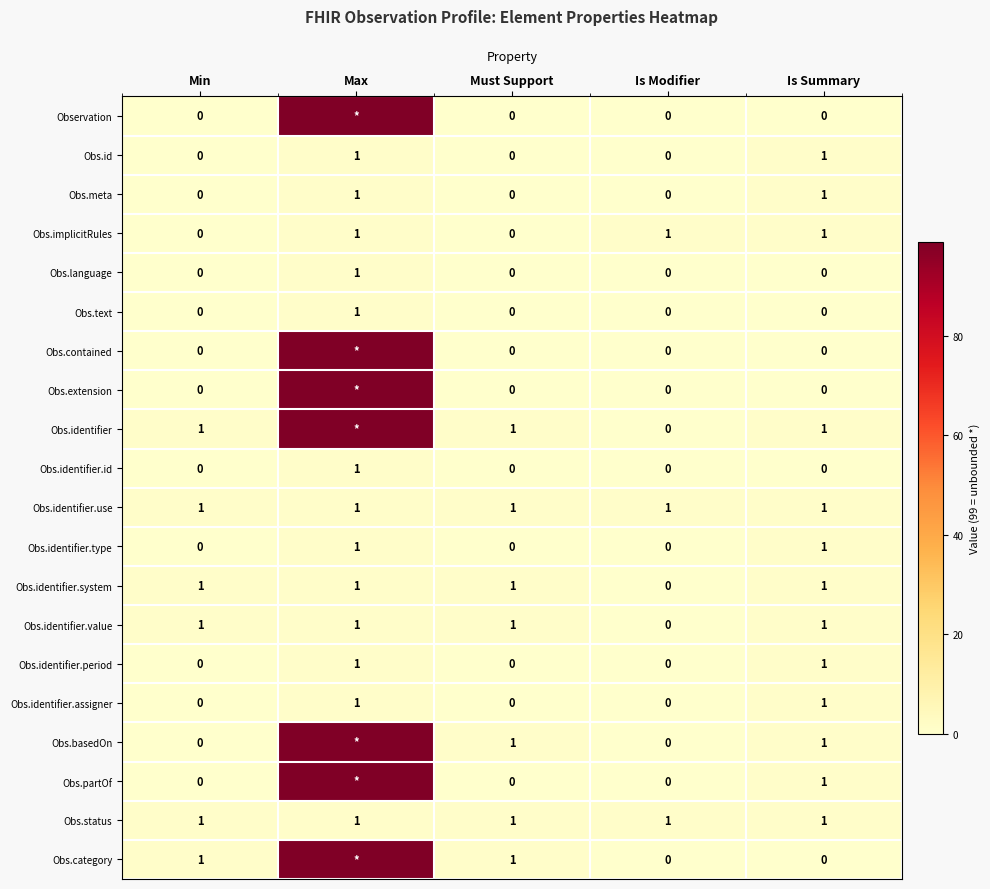

True or false: Obs.meta has a value of 1 at Must Support.

False